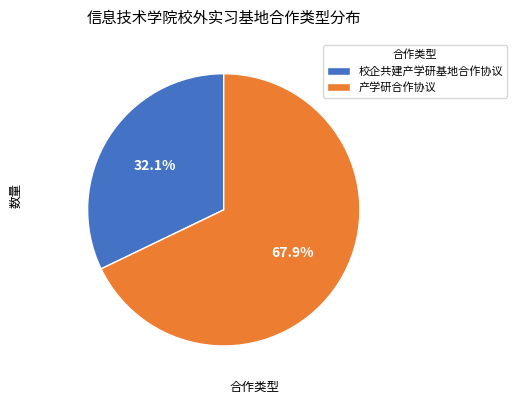

Rank the categories by value from highest to lowest.

产学研合作协议, 校企共建产学研基地合作协议